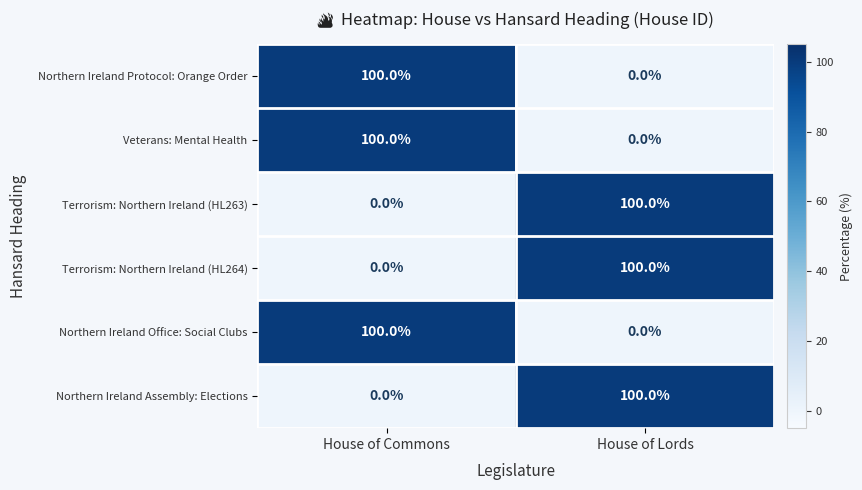

What is the total value across all series at House of Lords?

300